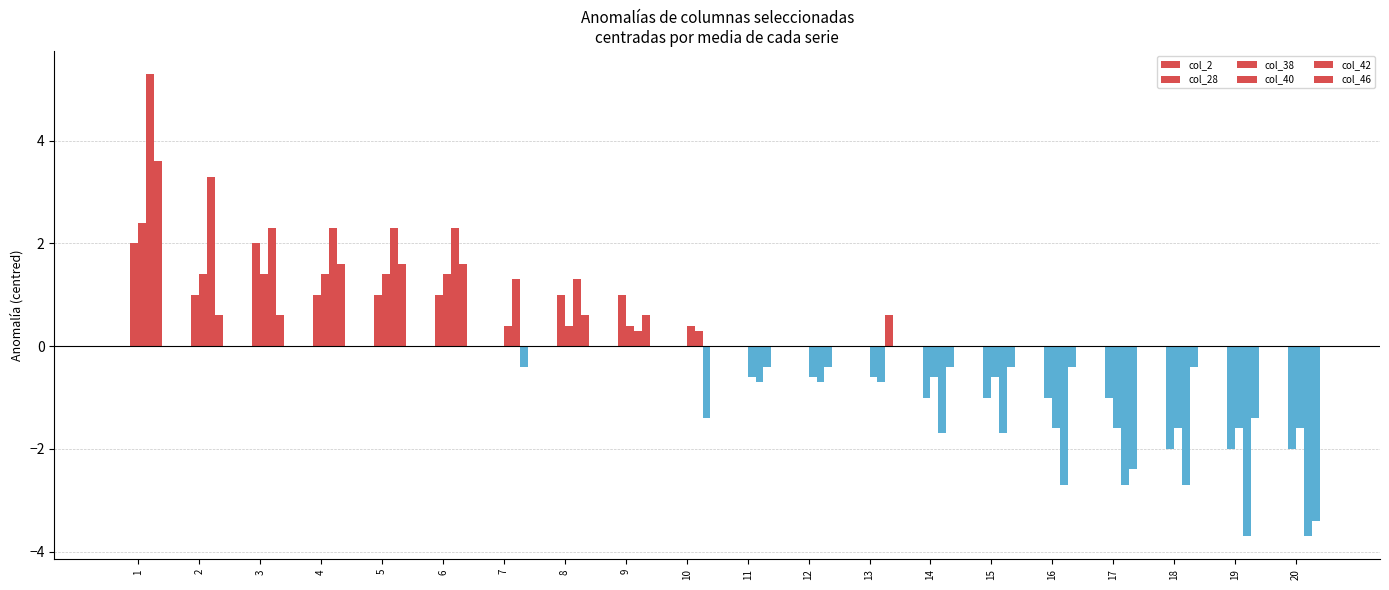

How many data points in col_40 are above 0?

10